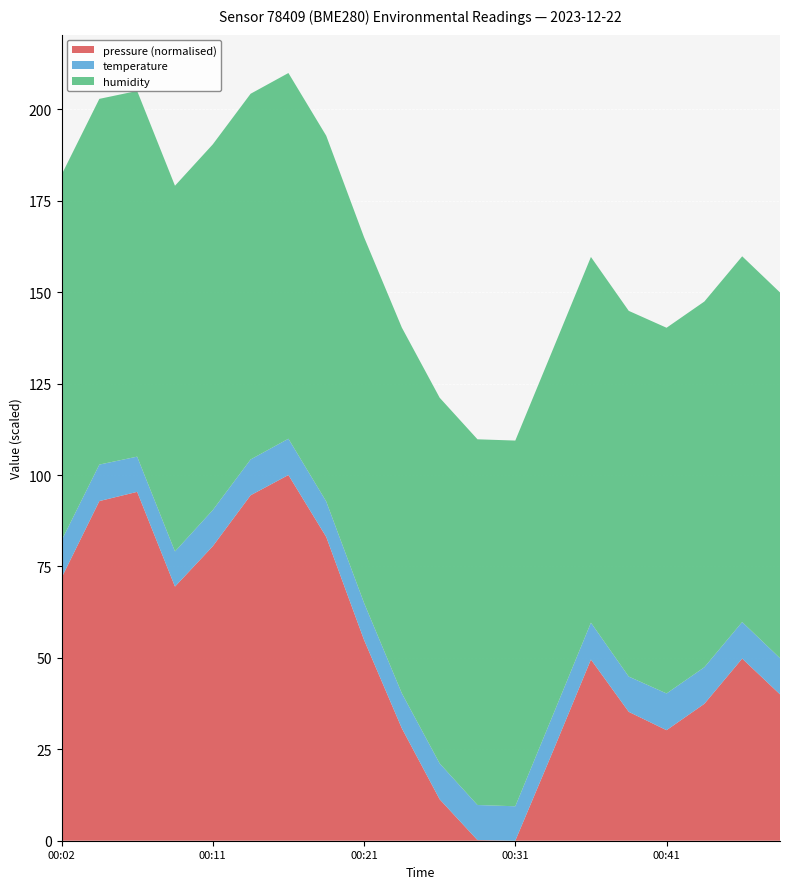

What is the total value across all series at 00:31?

109.4